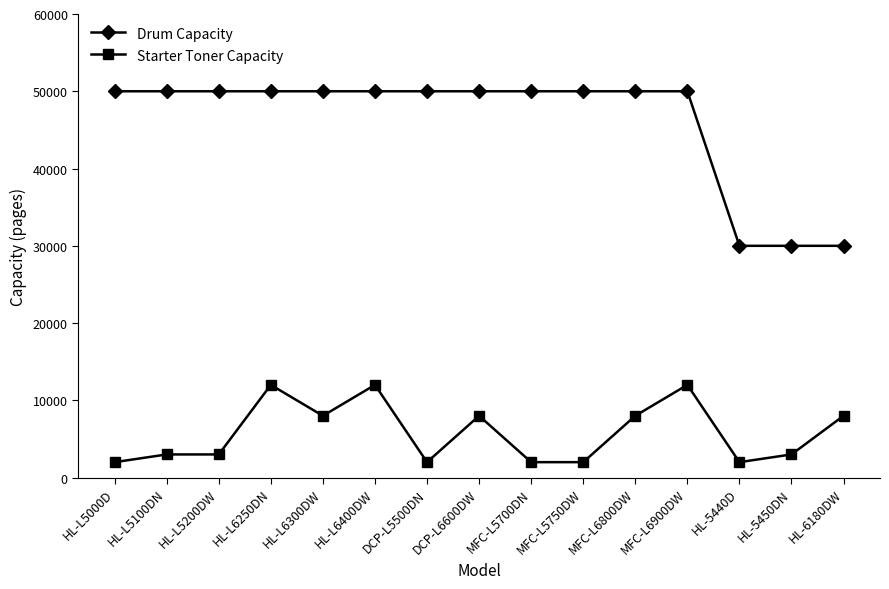

Reading left to right, extract all data points from this chart.

Drum Capacity: 50000	50000	50000	50000	50000	50000	50000	50000	50000	50000	50000	50000	30000	30000	30000
Starter Toner Capacity: 2000	3000	3000	12000	8000	12000	2000	8000	2000	2000	8000	12000	2000	3000	8000